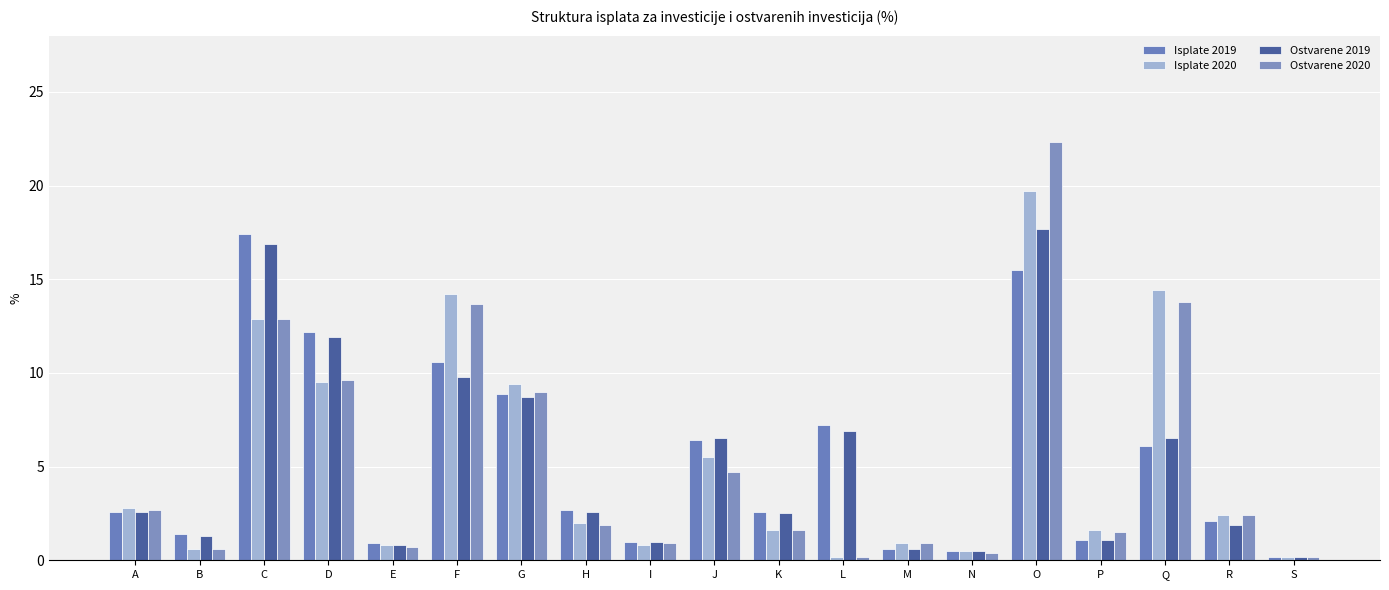

How many groups of bars are there?

19